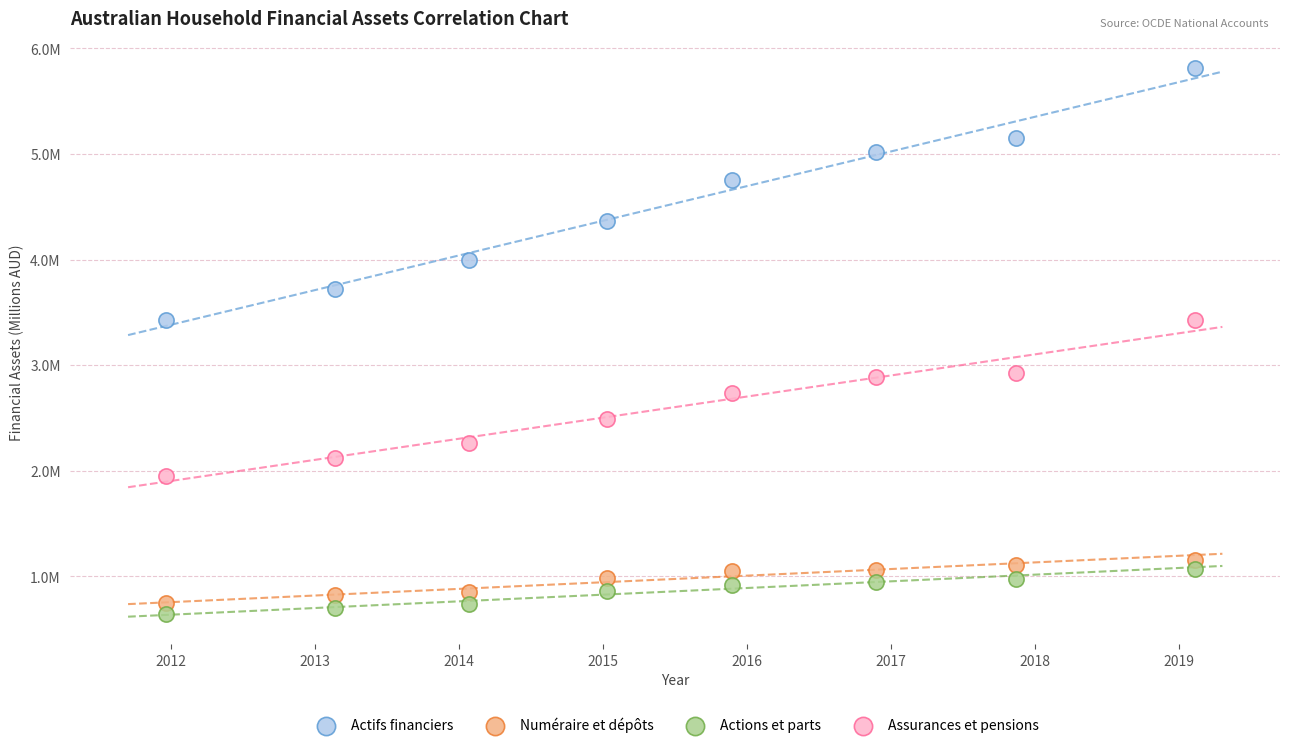

What are all the series names shown in the legend?

Actifs financiers, Numéraire et dépôts, Actions et parts, Assurances et pensions